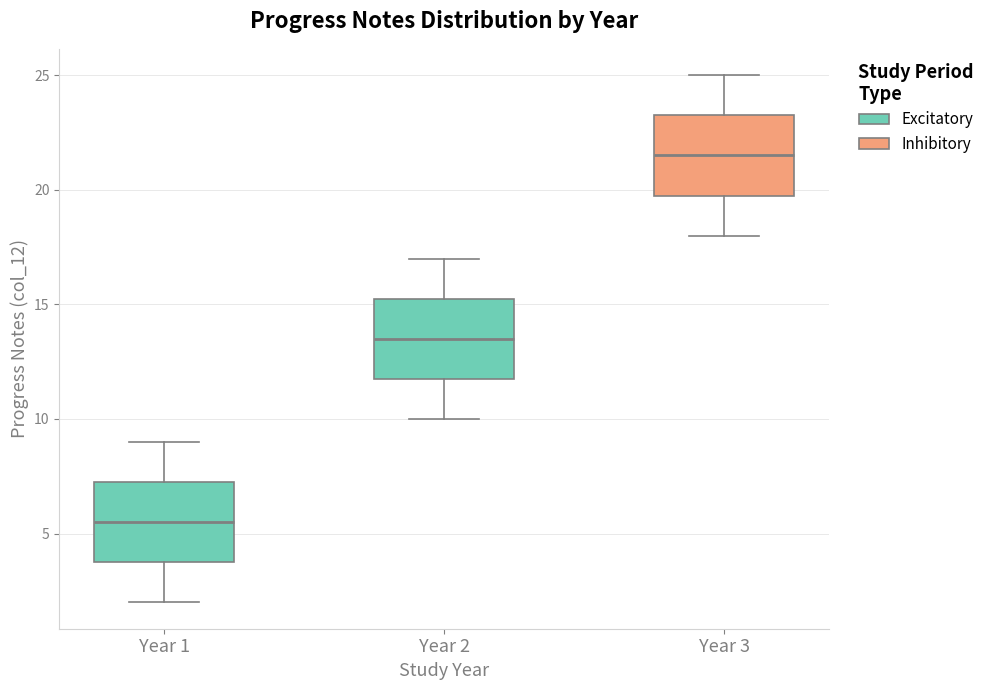

Reading left to right, read every box against the y-axis: the position of its median line, the range the box covers, and the ends of its whiskers. The values are not printed on the chart, so give them approximately, as read against the axis.

Year 1: median 5.5, box 4.0 to 7.5, whiskers 2.0 to 9.0
Year 2: median 13.5, box 12.0 to 15.5, whiskers 10.0 to 17.0
Year 3: median 21.5, box 20.0 to 23.5, whiskers 18.0 to 25.0